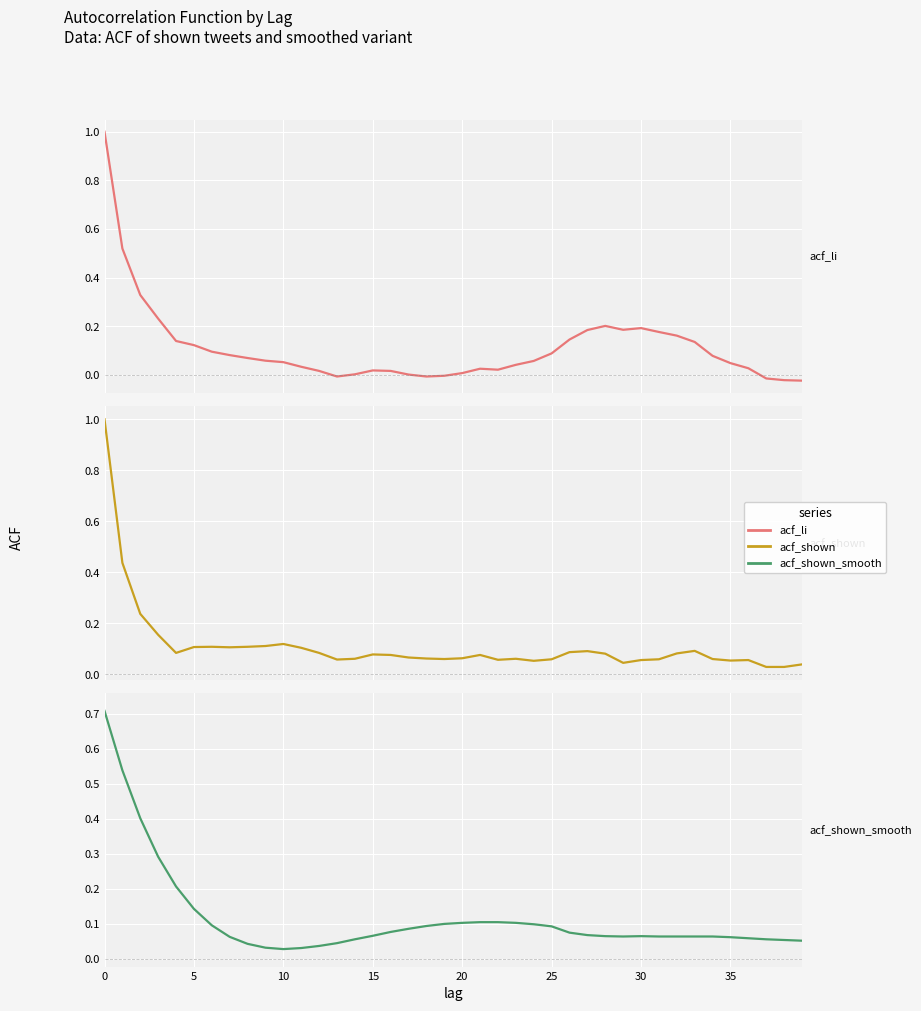

What is the spread (max minus min) of values at 16?

0.1